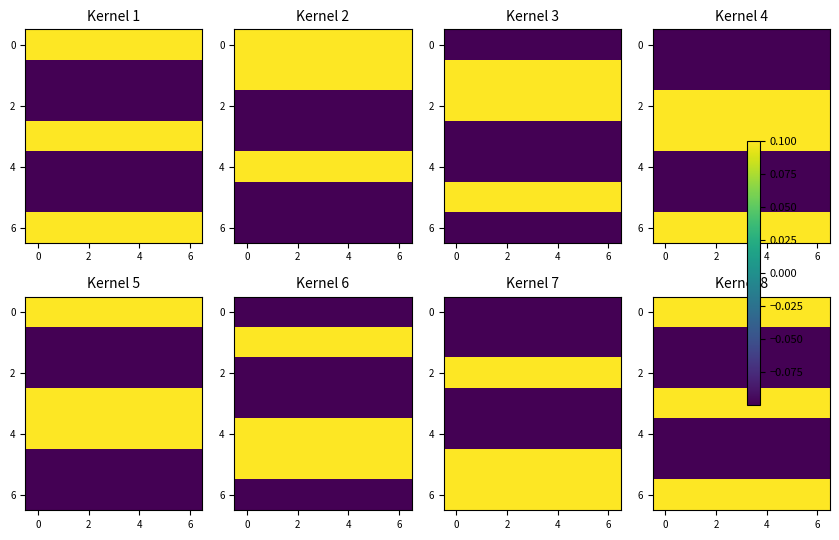

Which has a higher value, 0 or 5?

5